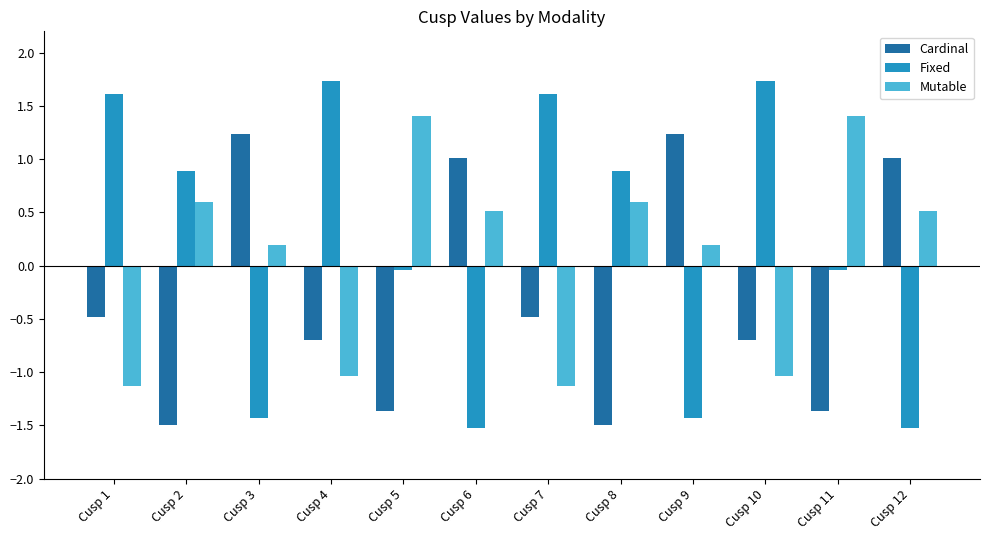

At how many categories does at least one series exceed 0?

12